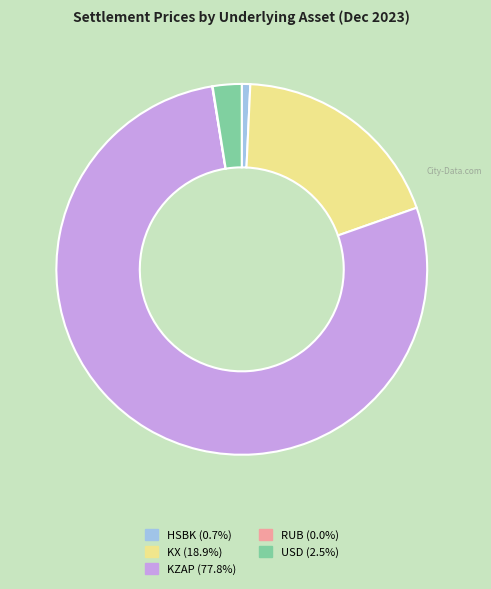

Which has a higher value, KX or KZAP?

KZAP